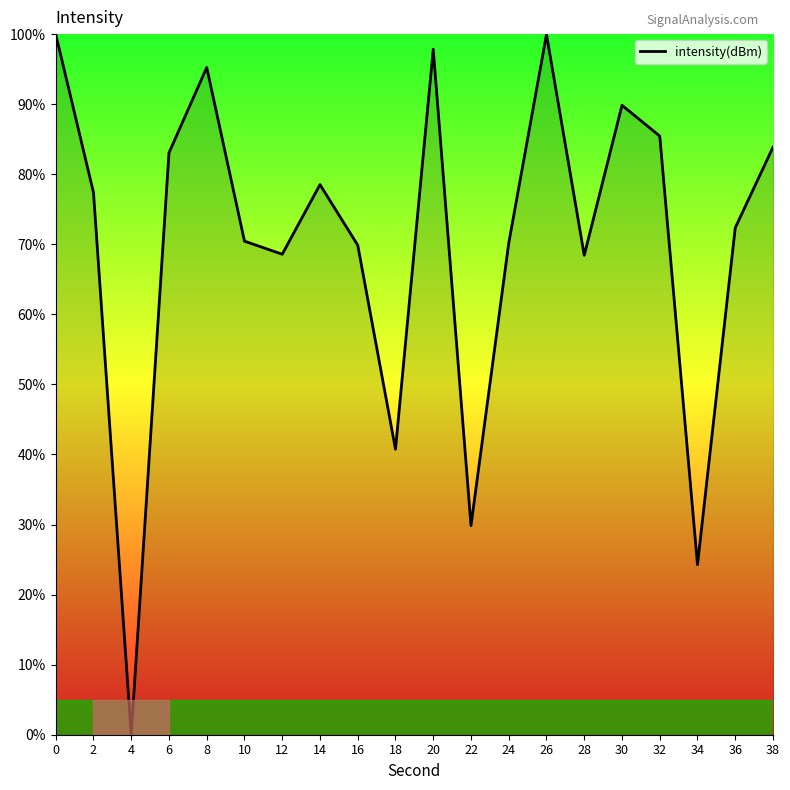

What is the maximum value shown in the chart?

100.0